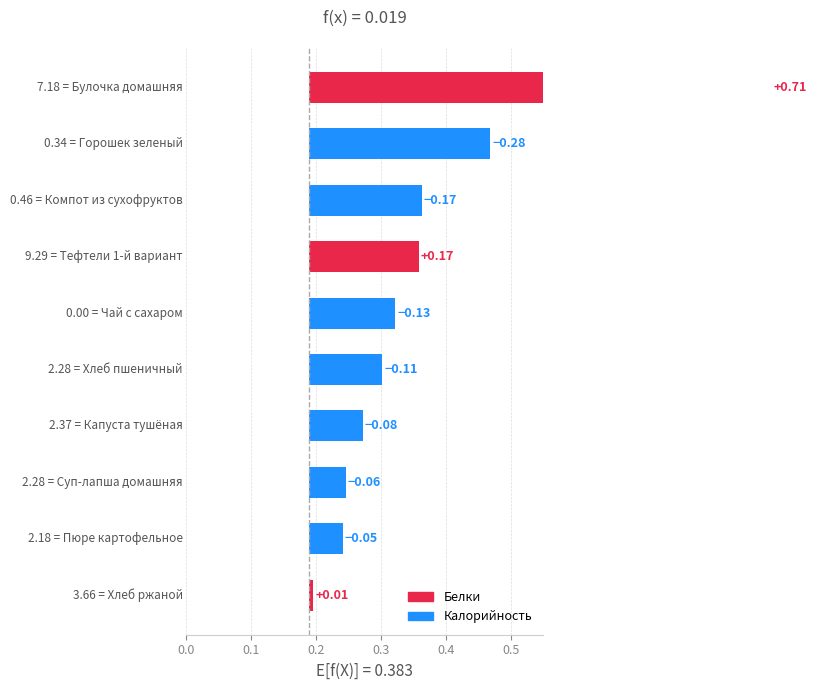

Count the number of categories in the chart.

10